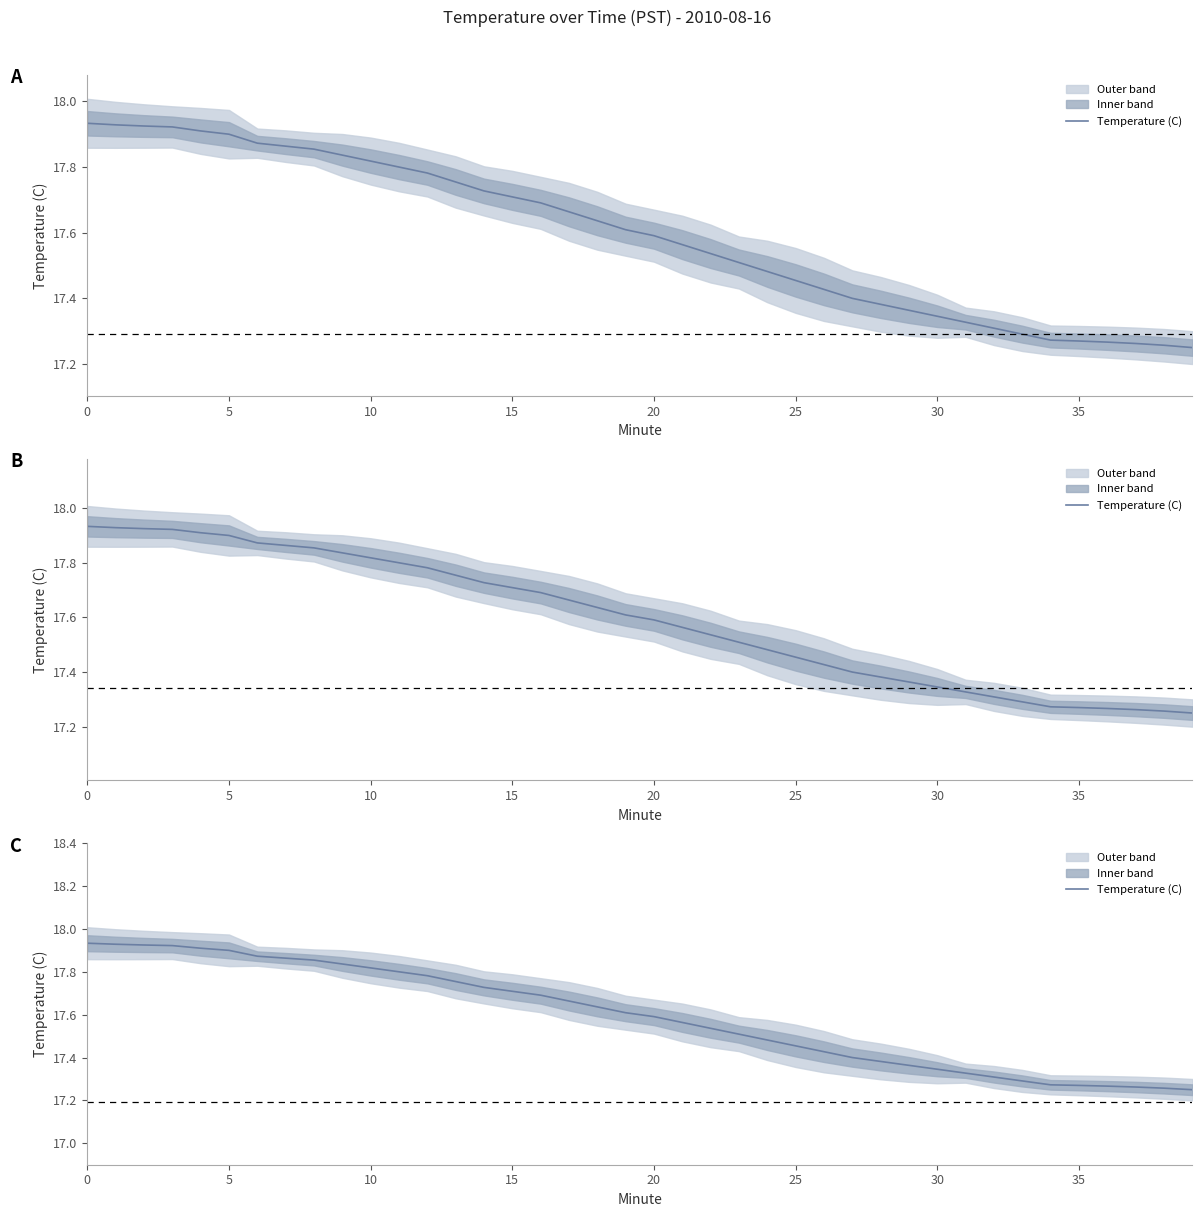

What is the change in value from 22 to 30?

-0.2